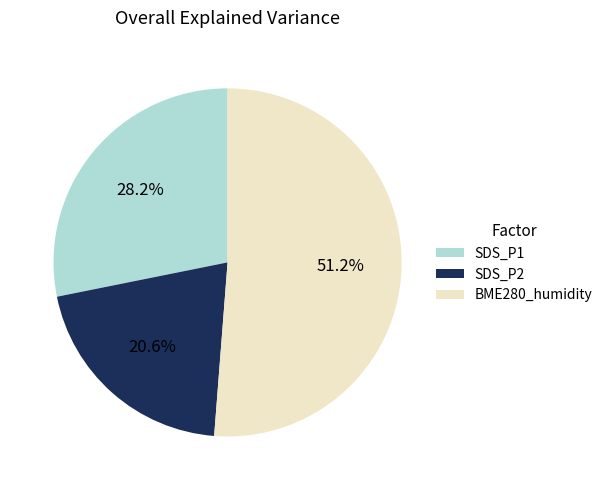

Which has a higher value, SDS_P1 or SDS_P2?

SDS_P1